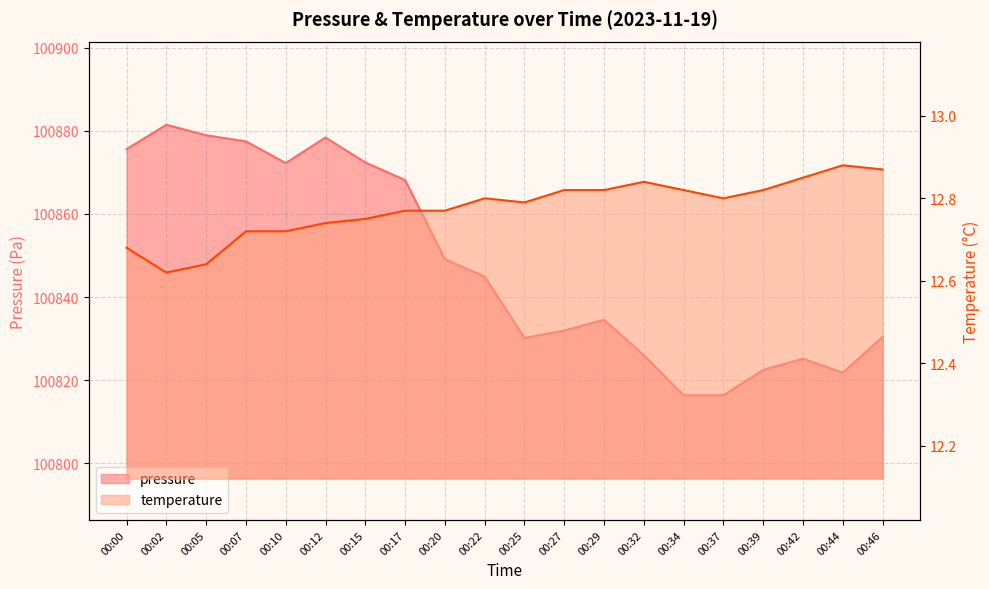

The value of temperature at 00:02 is 17.5. True or false?

False